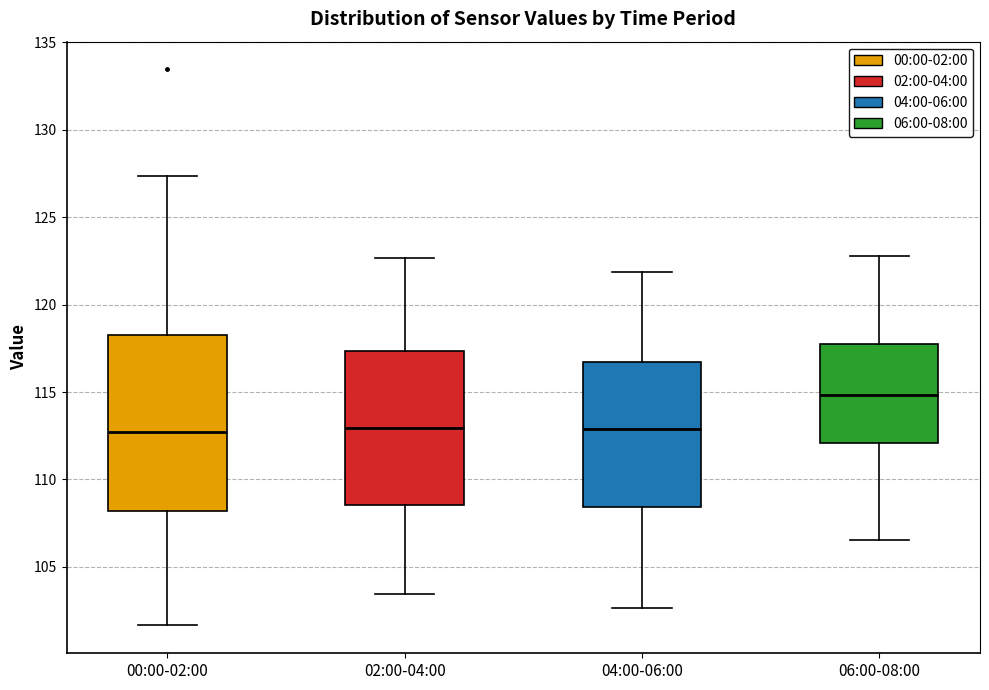

Reading left to right, read every box against the y-axis: the position of its median line, the range the box covers, and the ends of its whiskers. The values are not printed on the chart, so give them approximately, as read against the axis.

00:00-02:00: median 112.5, box 108.0 to 118.0, whiskers 101.5 to 127.5
02:00-04:00: median 113.0, box 108.5 to 117.5, whiskers 103.5 to 122.5
04:00-06:00: median 113.0, box 108.5 to 116.5, whiskers 102.5 to 122.0
06:00-08:00: median 115.0, box 112.0 to 117.5, whiskers 106.5 to 123.0